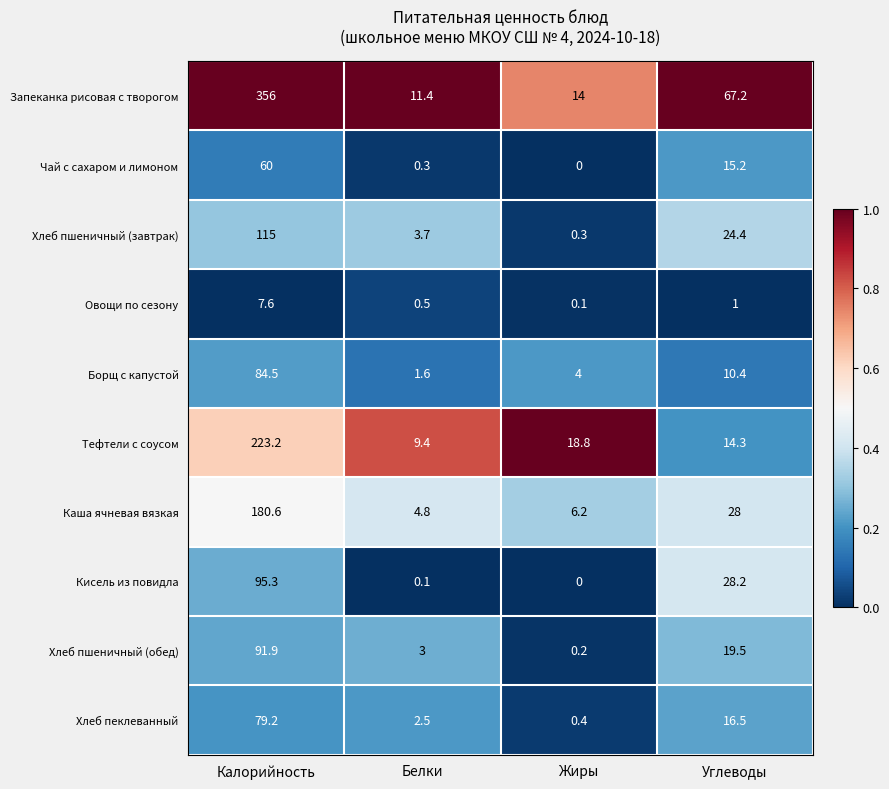

How many categories are shown in the chart?

4